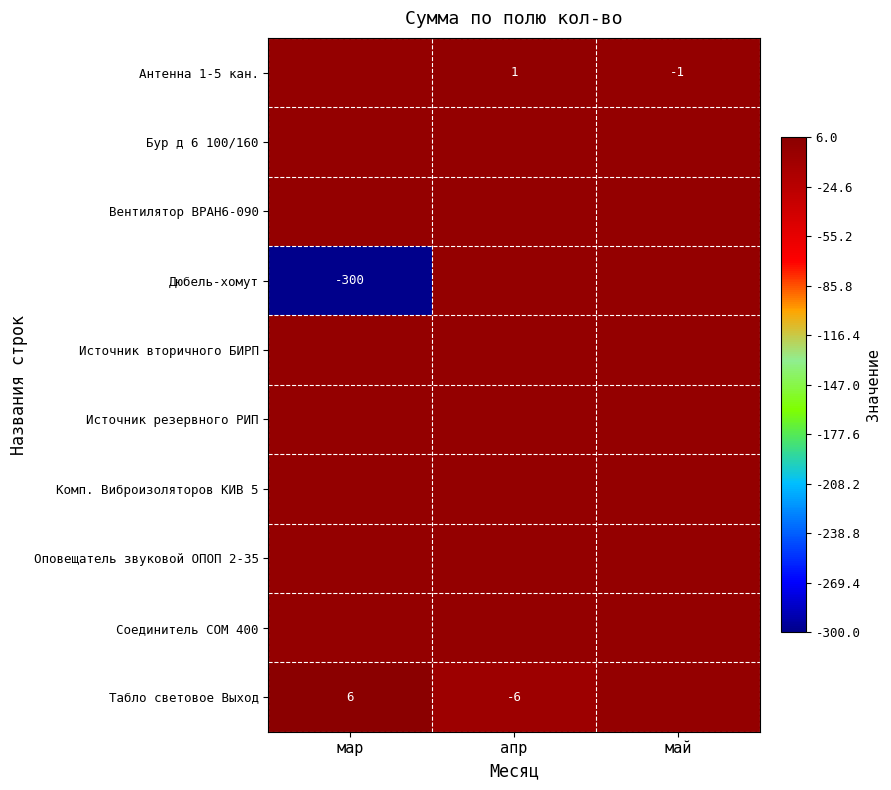

At which label does Комп. Виброизоляторов КИВ 5 reach its peak?

мар